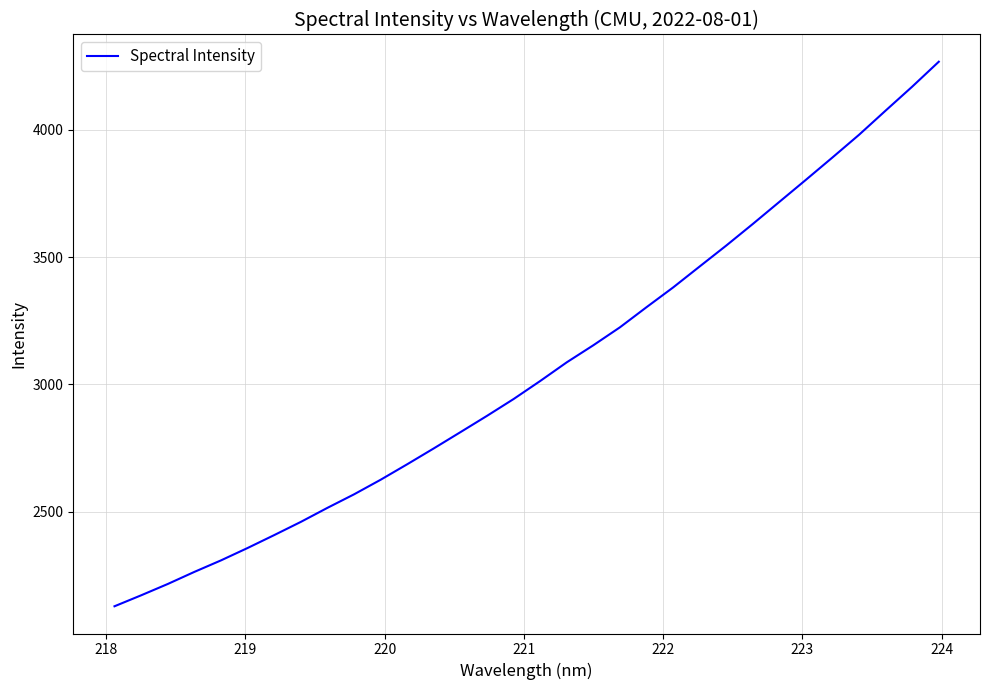

What is the difference between the maximum and minimum values?

2140.6